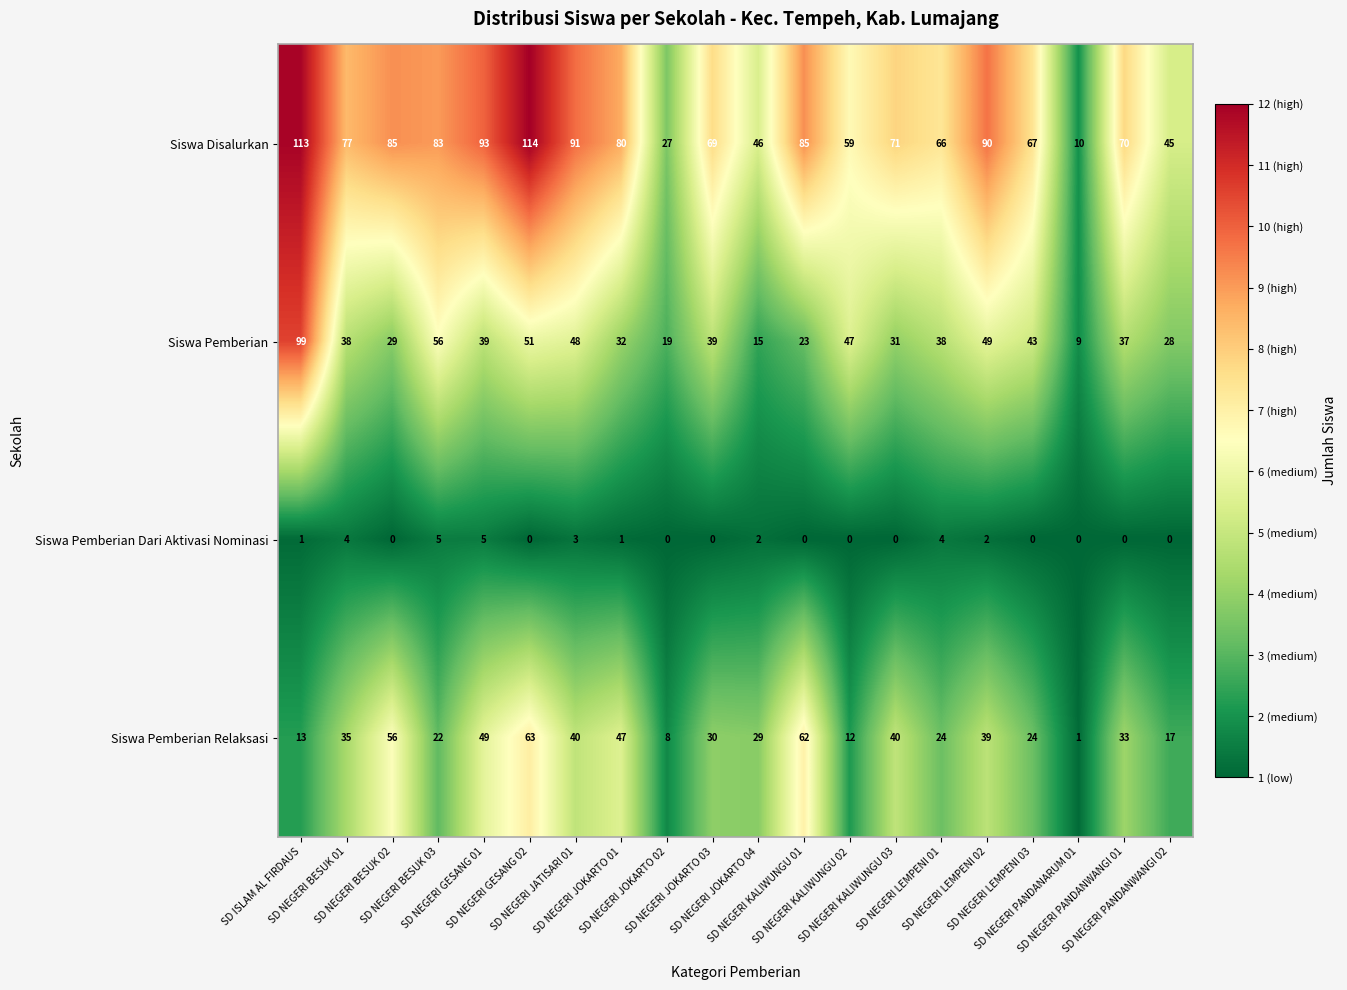

What is the difference between the maximum and second lowest values in the Siswa Disalurkan series?

87